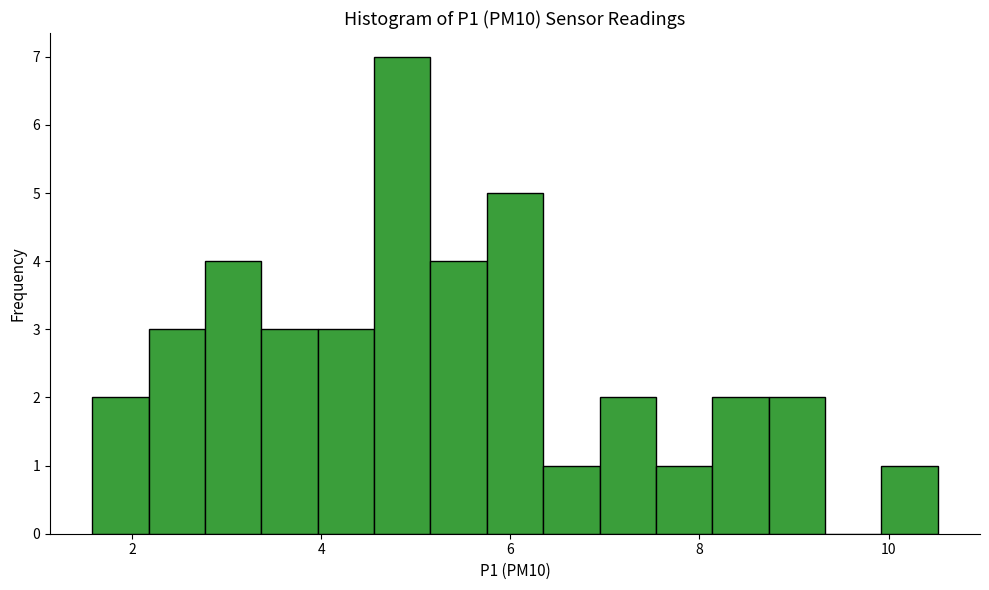

Around what value on the x-axis is the tallest bar? Give the approximate position of its centre, as read against the axis.

4.8